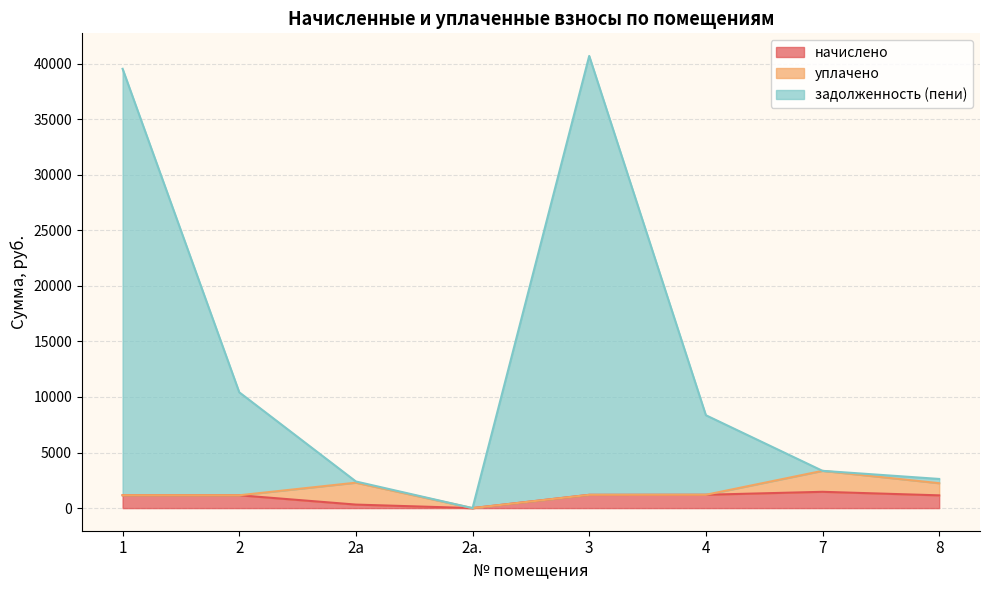

How many lines are shown in the chart?

3